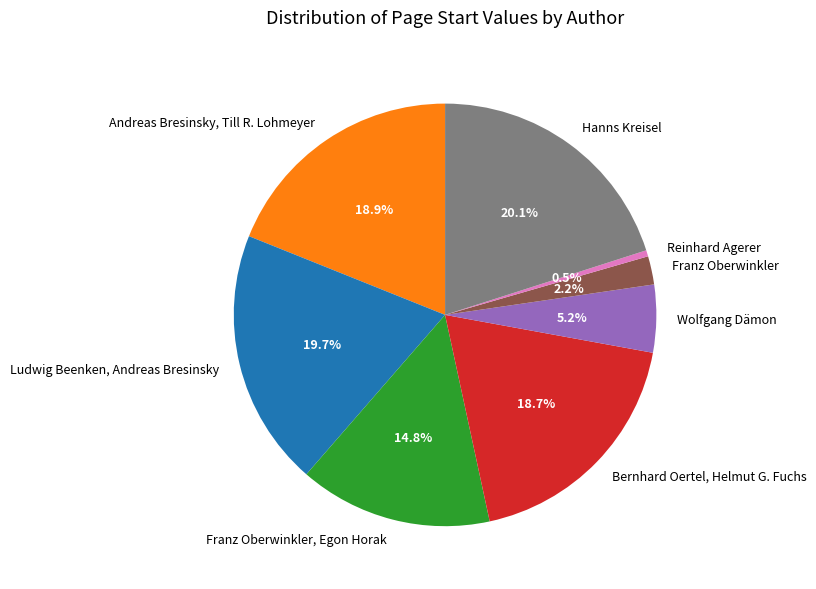

Which category has the smallest portion of the pie?

Reinhard Agerer